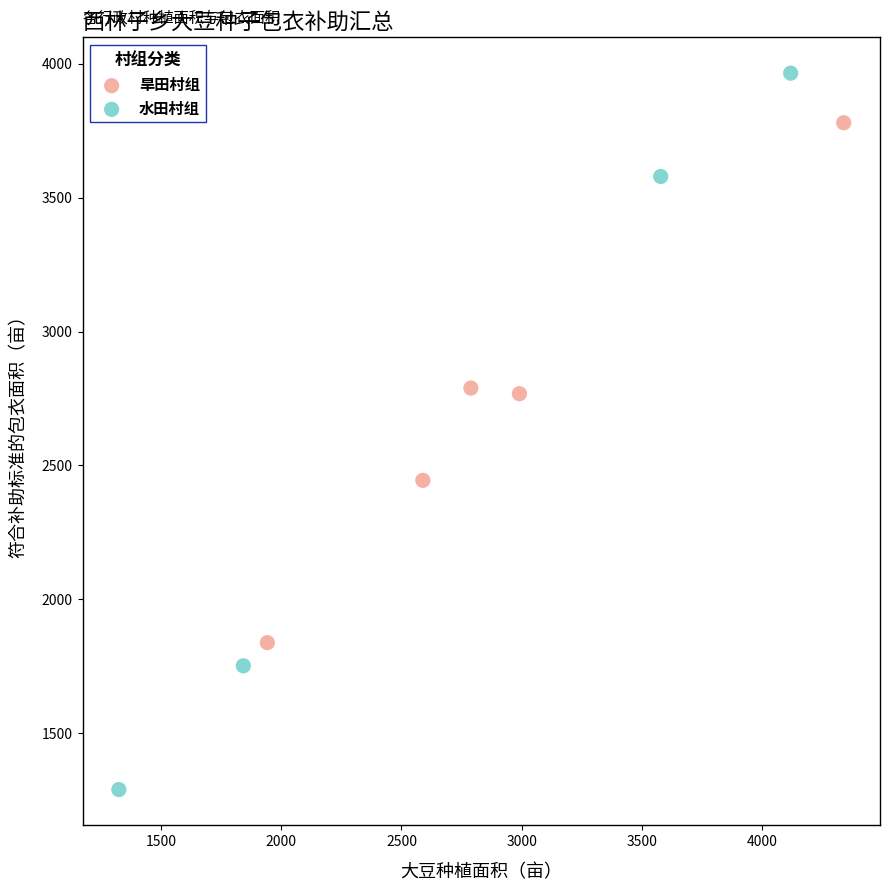

Which series has the widest spread of Y values?

水田村组